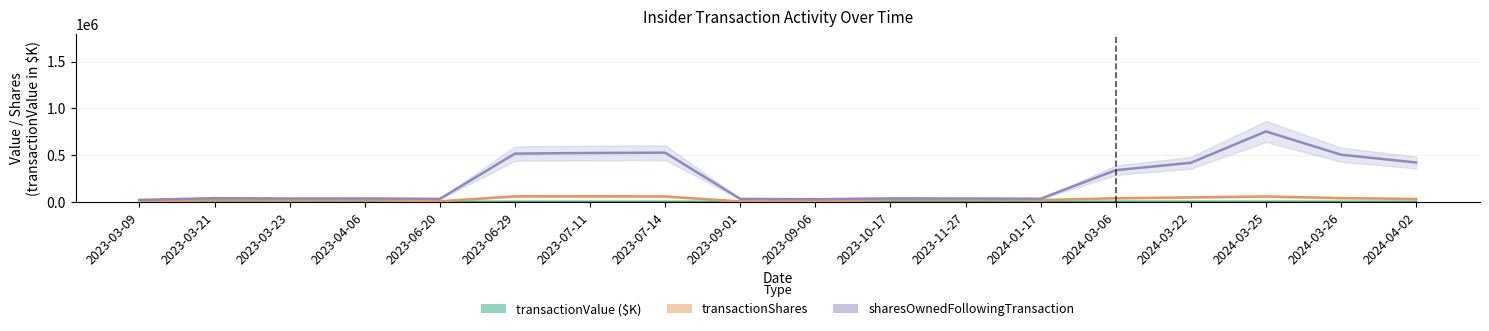

What is the spread (max minus min) of values at 2023-03-23?

33155.9